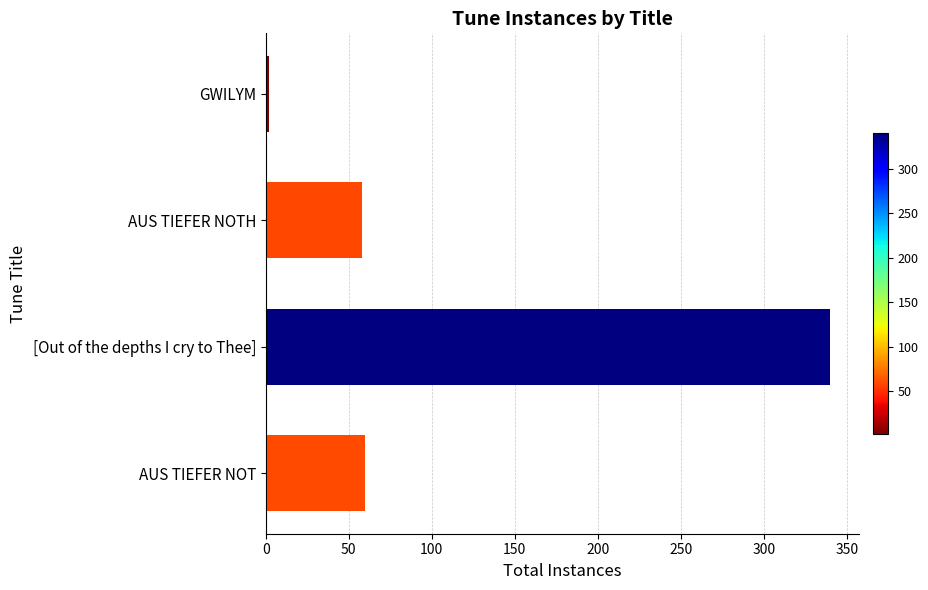

What is the ratio of the value at [Out of the depths I cry to Thee] to the value at AUS TIEFER NOT?

5.7